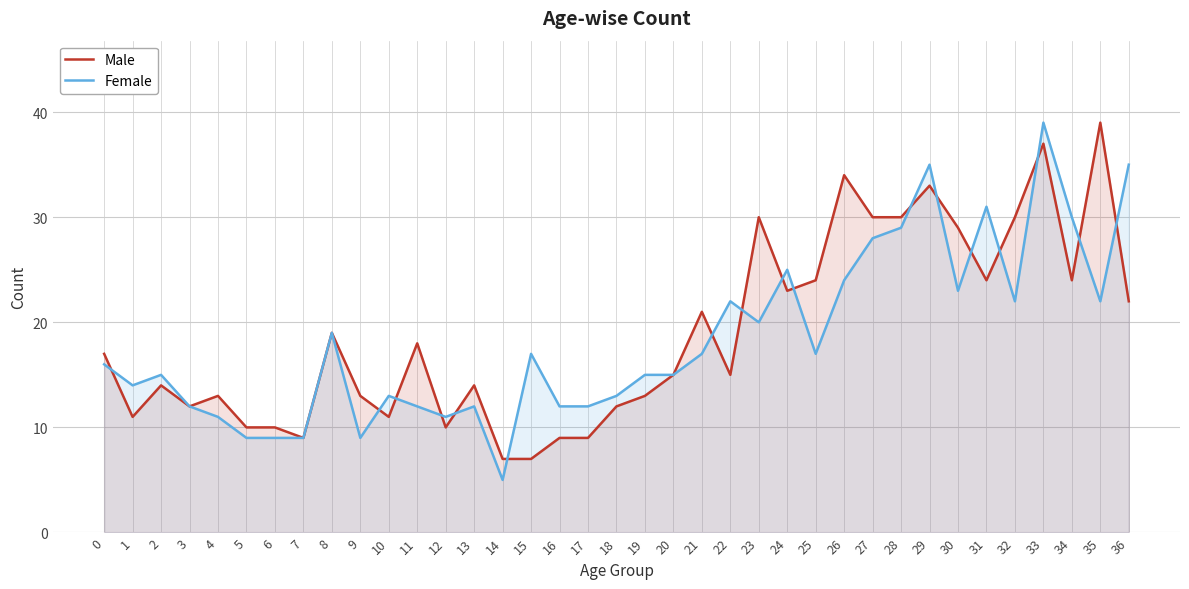

Between which two adjacent categories do Female and Male first intersect?

0 and 1